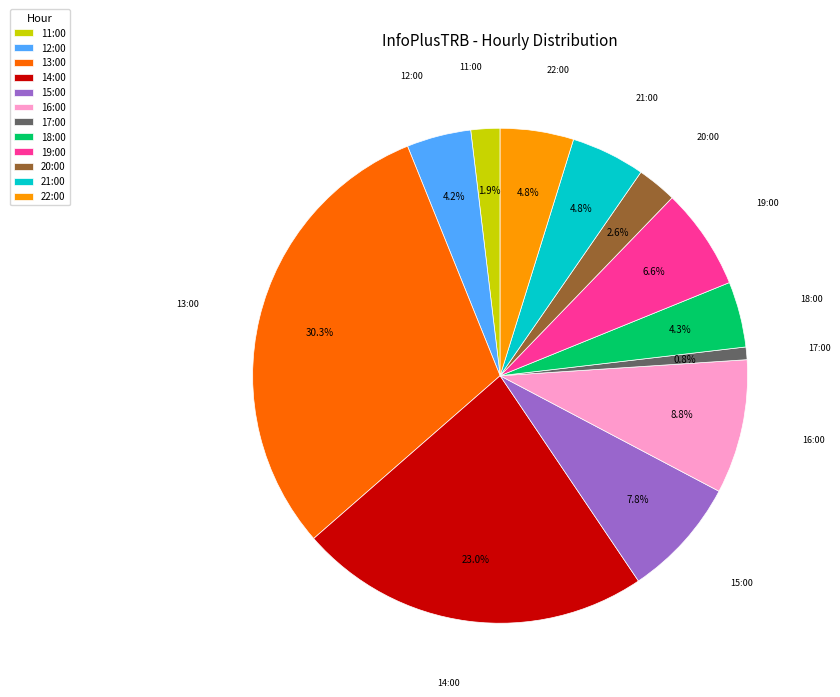

Is it true that 21:00 is 5% of the pie?

True